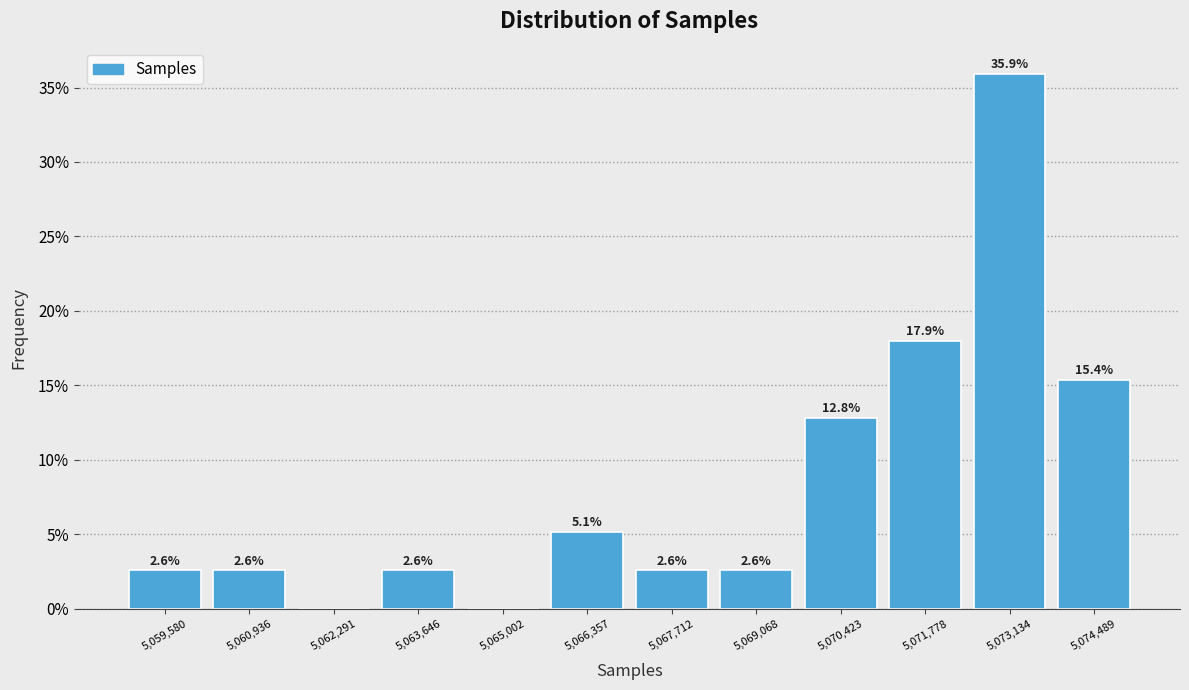

Over which range of the x-axis is the bar tallest?

5072400 to 5073800